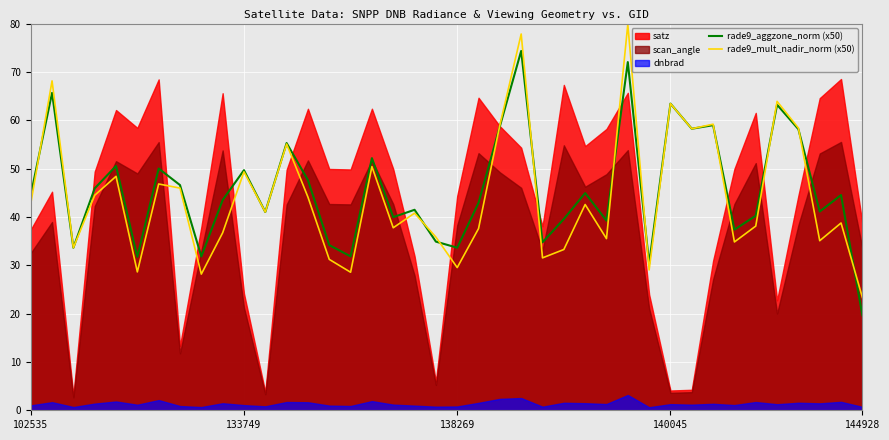

How many values in the rade9_aggzone_norm (x50) series are below 44?

20